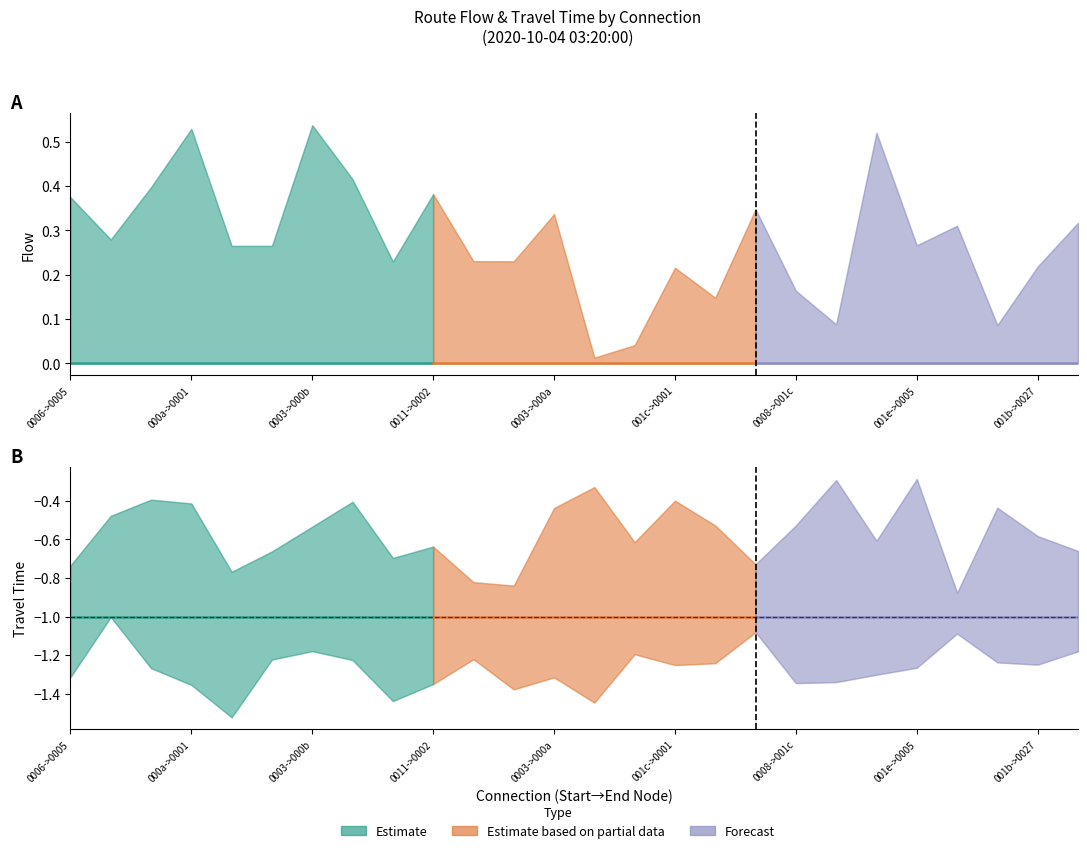

What is the difference between the highest and lowest values at 7?

1